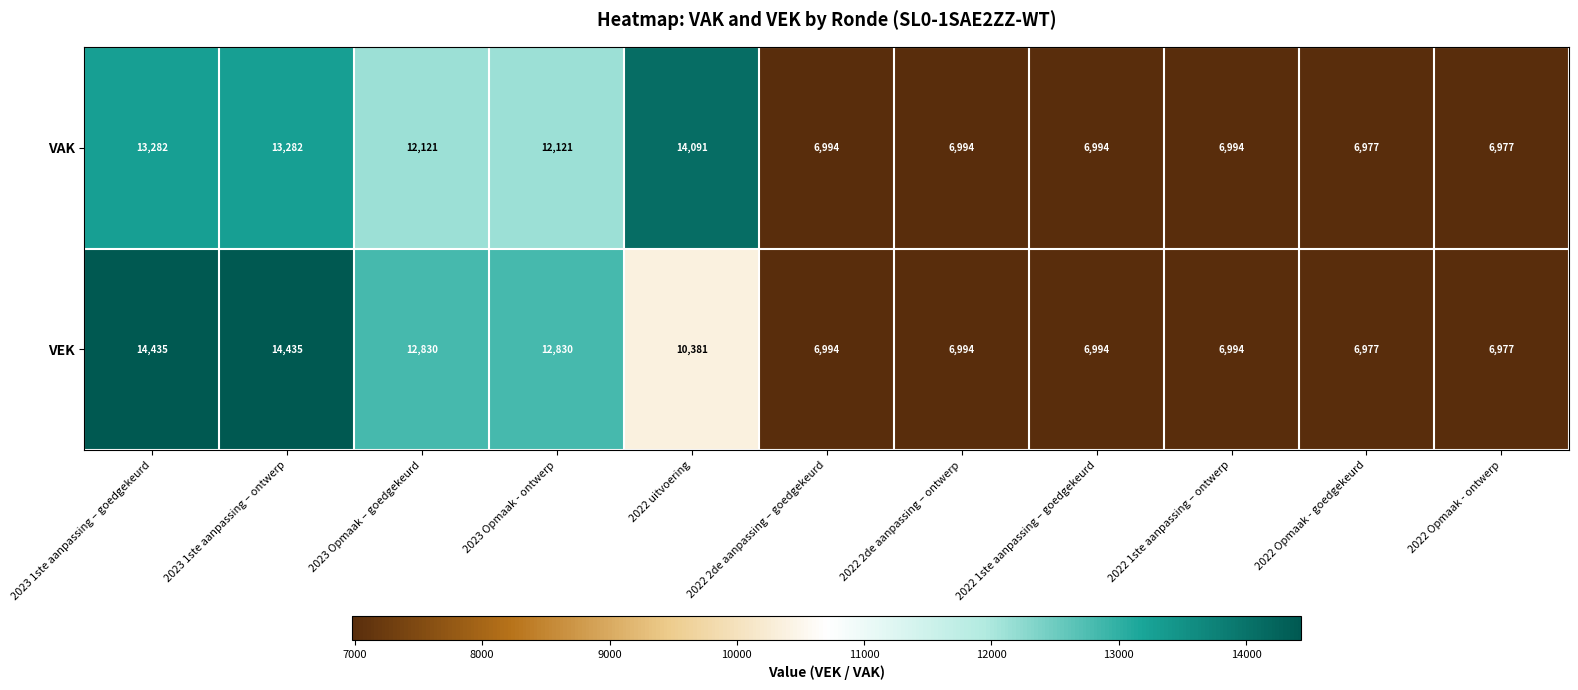

Reading left to right, extract all data points from this chart.

VAK: 13282	13282	12121	12121	14091	6994	6994	6994	6994	6977	6977
VEK: 14435	14435	12830	12830	10381	6994	6994	6994	6994	6977	6977